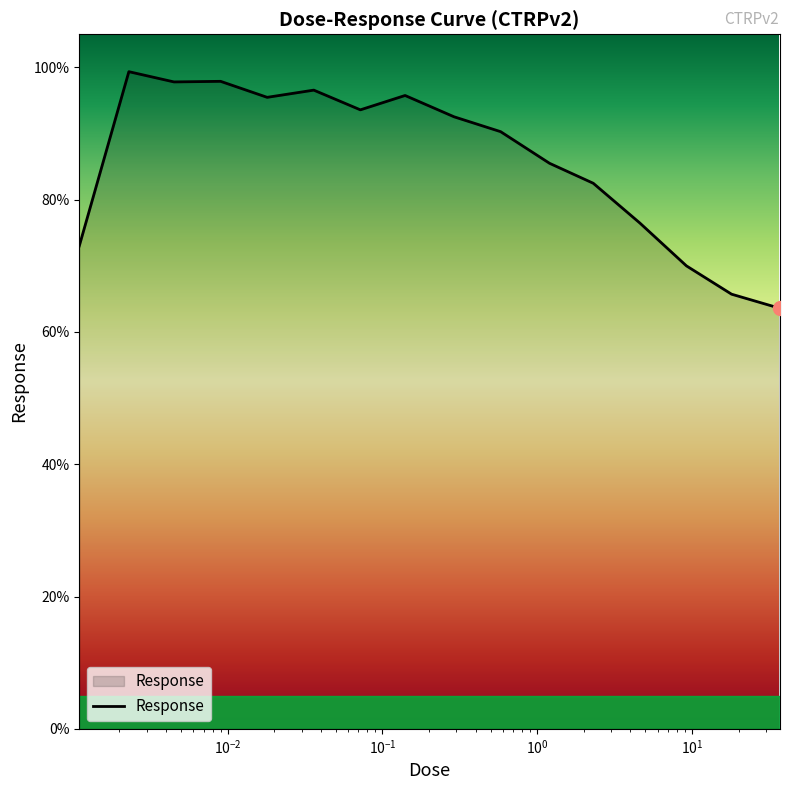

What is the minimum value shown in the chart?

63.6